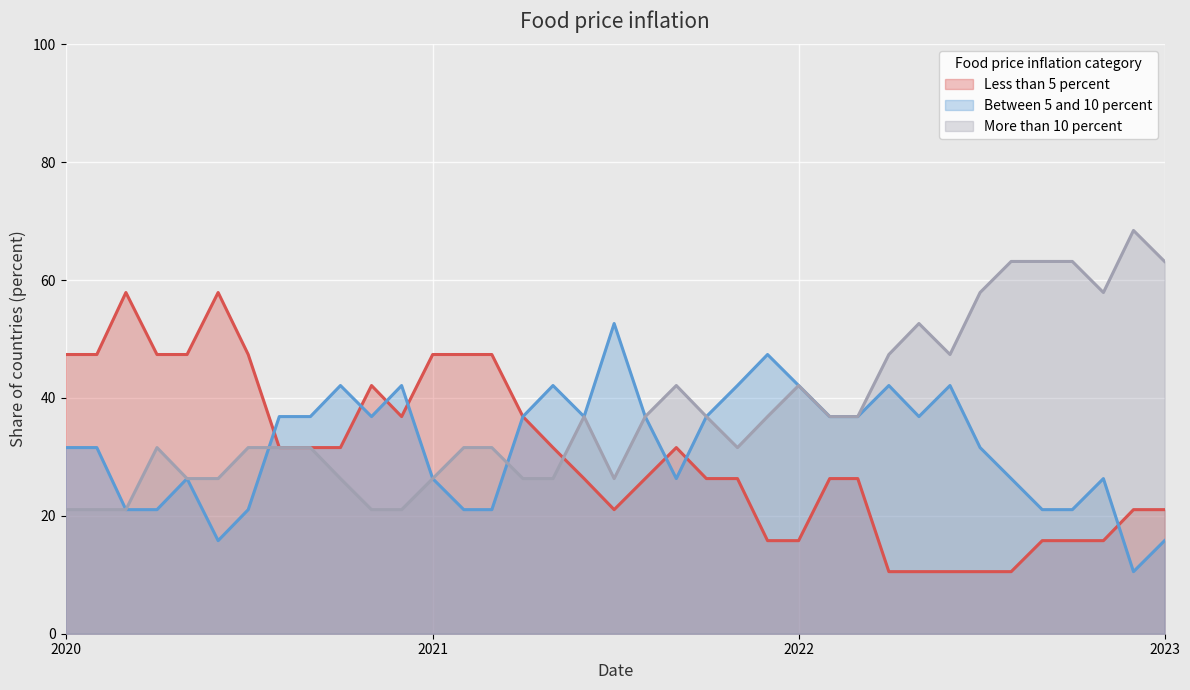

Does the chart display data point markers on the line(s)?

No